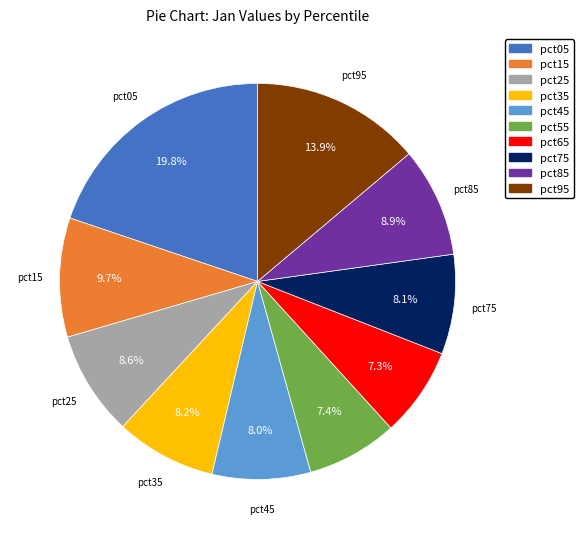

To the nearest percent, what is the difference between the pct95 and pct15 slice percentages?

4%